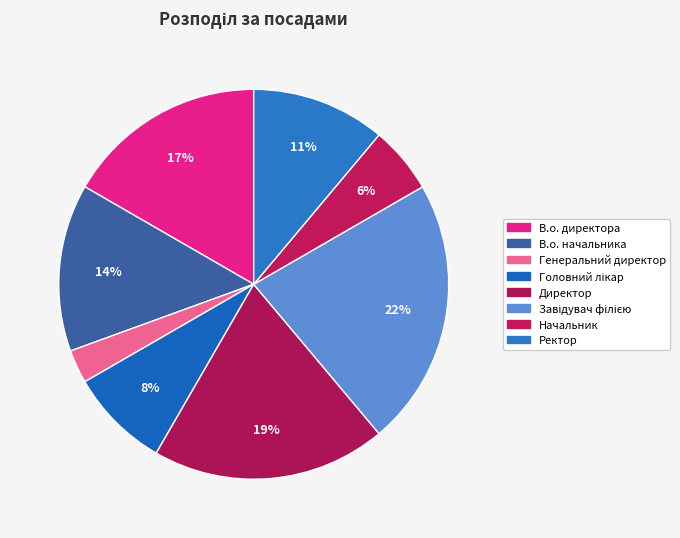

To the nearest percent, what is the combined percentage of Генеральний директор and Ректор?

14%